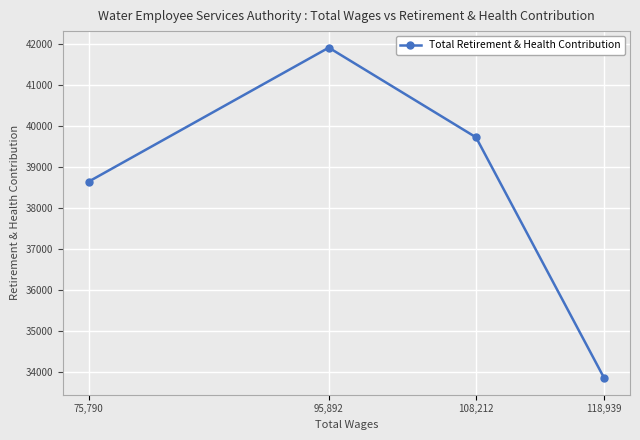

List the labels in order of value, largest first.

95,892, 108,212, 75,790, 118,939